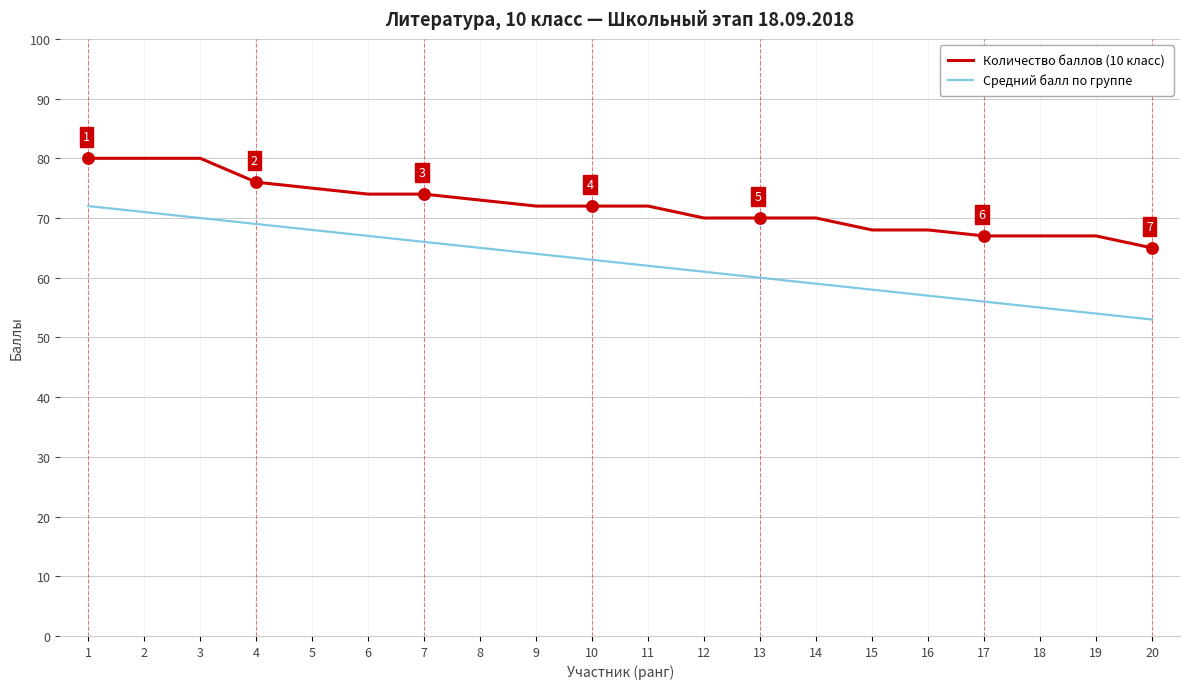

What are all the series names shown in the legend?

Количество баллов (10 класс), Средний балл по группе